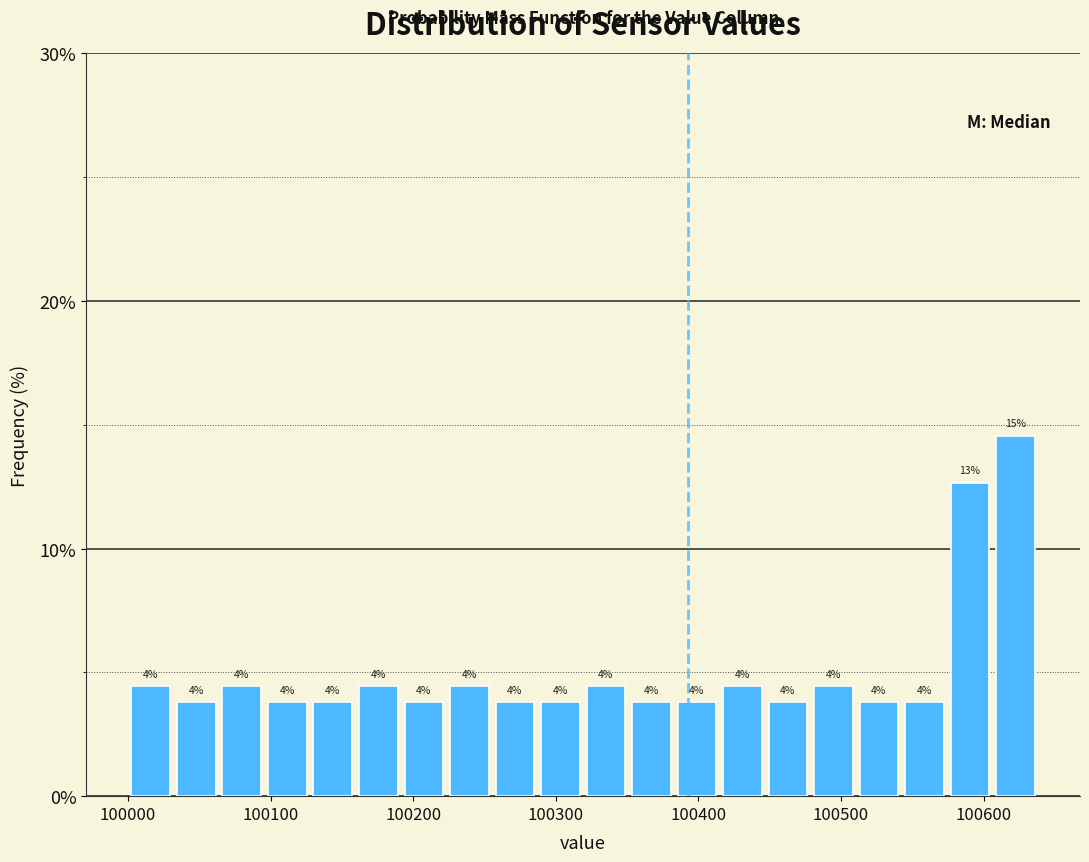

Around what value on the x-axis is the tallest bar? Give the approximate position of its centre, as read against the axis.

100620